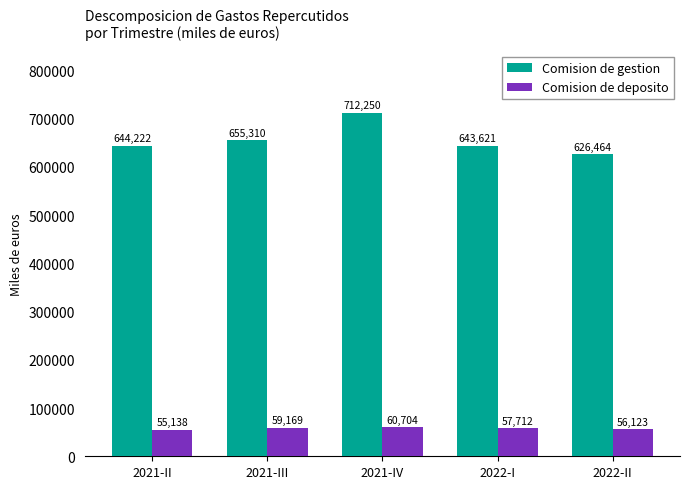

How many data points in Comision de deposito are less than 57712?

2